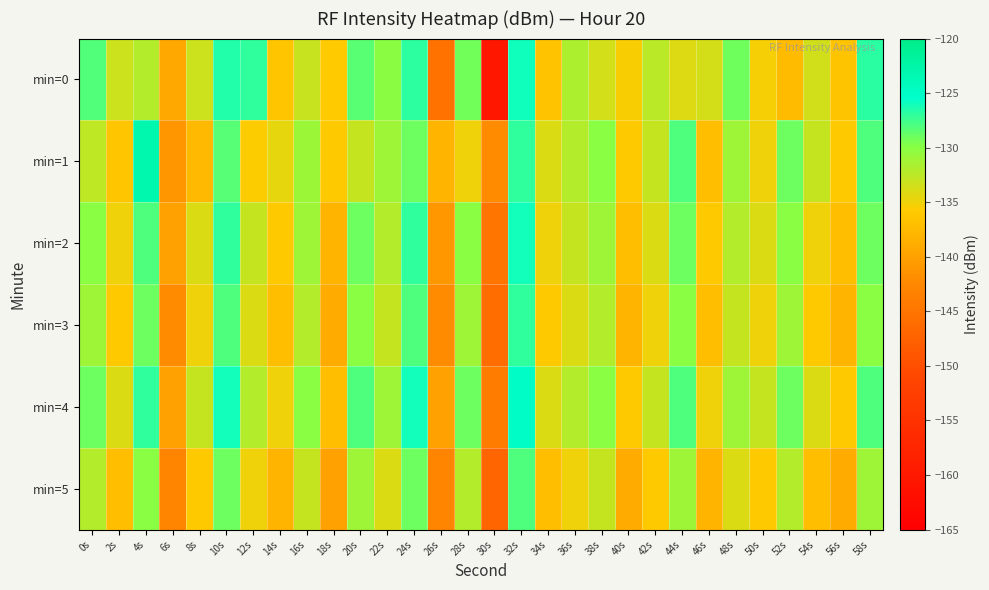

Between 52s and 54s, which is larger?

54s